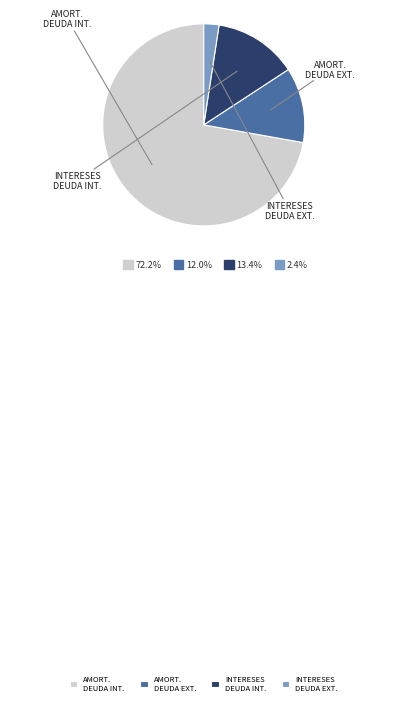

How many slices are in this pie chart?

4